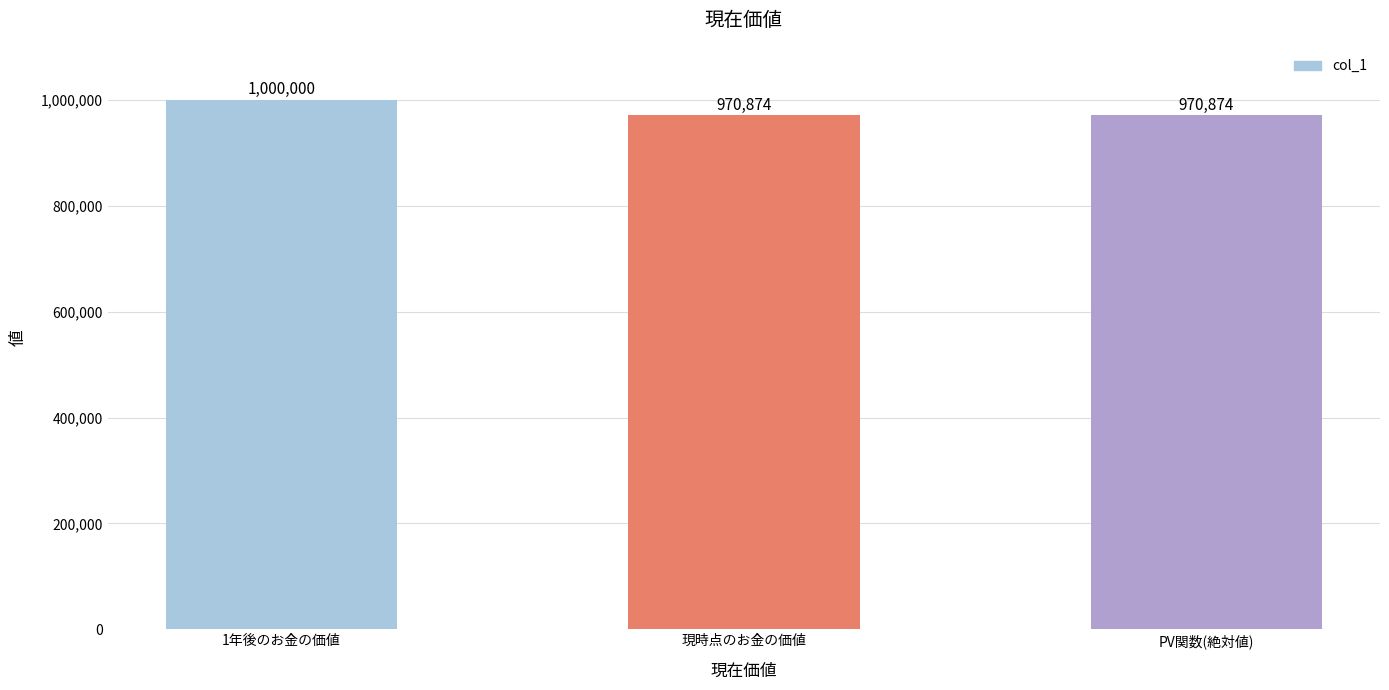

What is the approximate value at PV関数(絶対値)?

970873.8